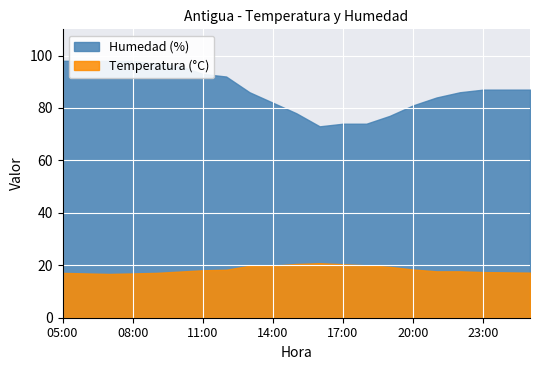

List the series in order of their overall mean, highest first.

Humedad (%), Temperatura (°C)